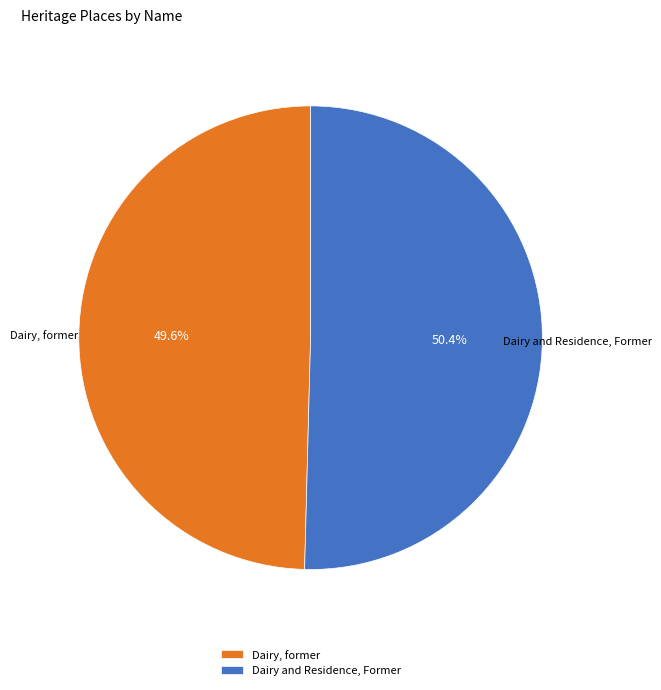

Which slice is the largest?

Dairy and Residence, Former